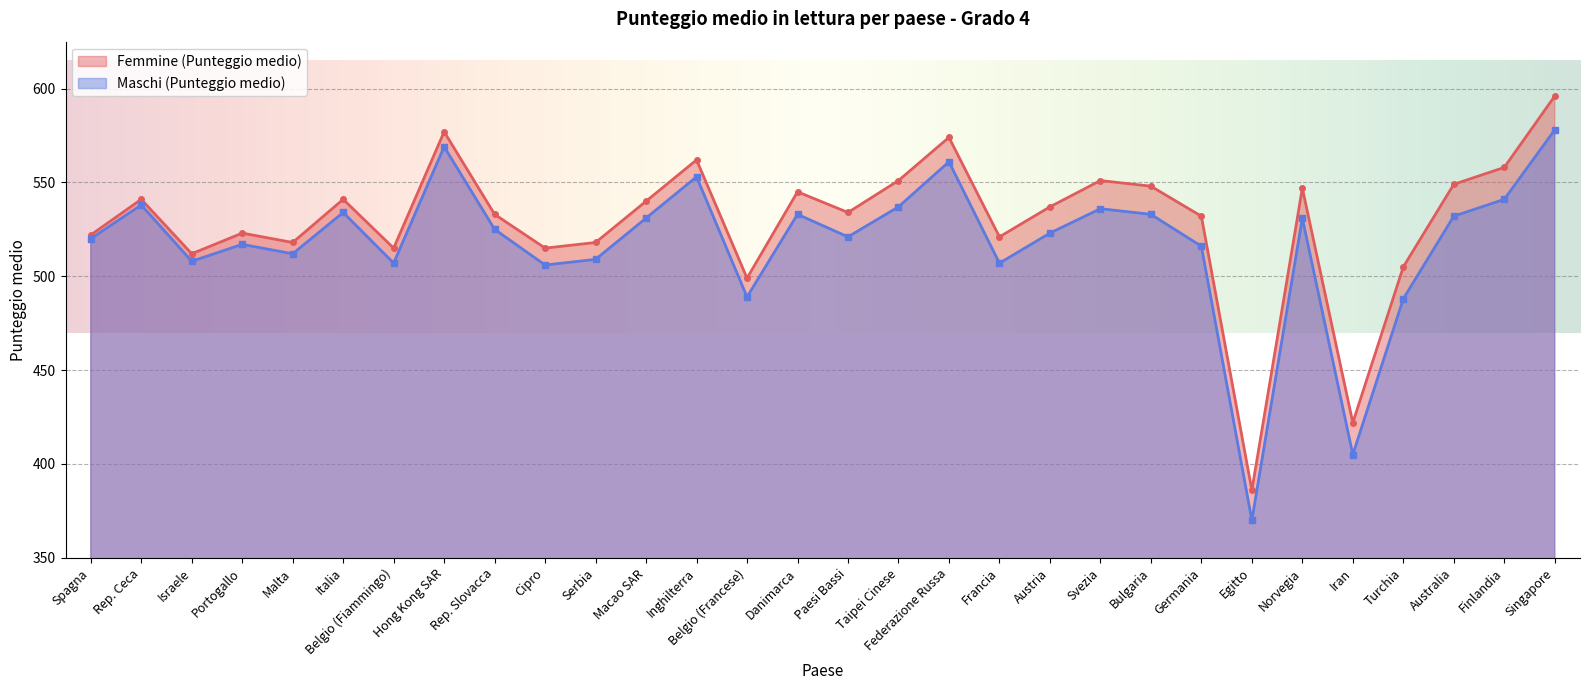

What value does the Femmine (Punteggio medio) series have at Rep. Ceca?

541